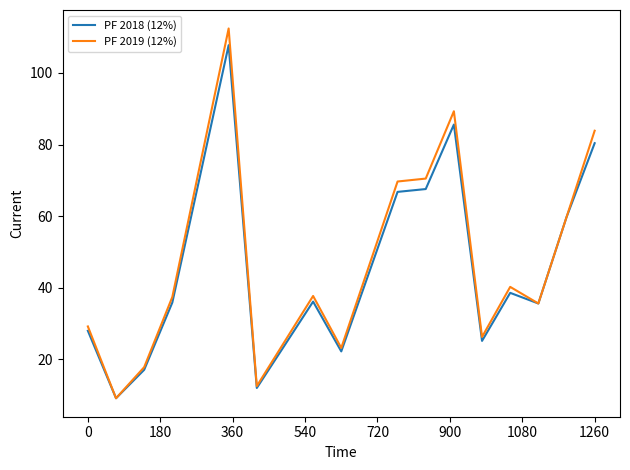

What is the highest value of the PF 2018 (12%) series?

107.7